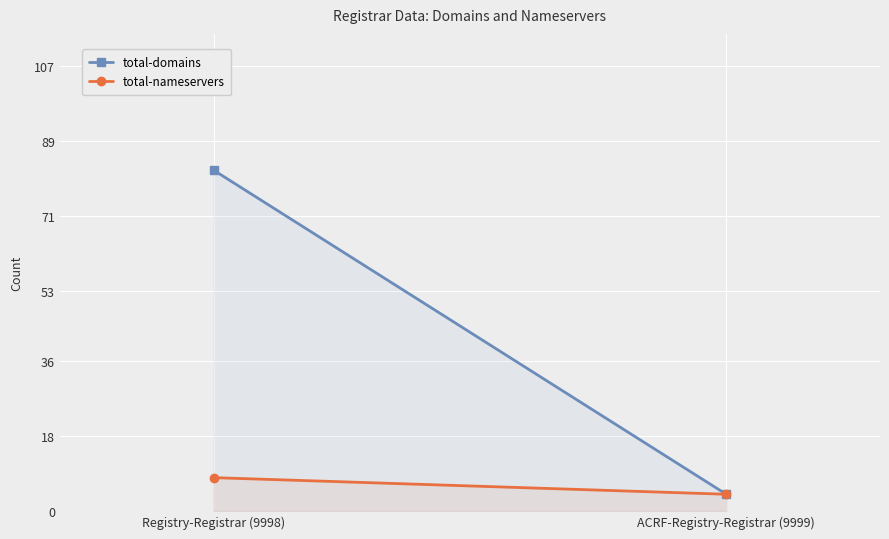

Count the total-nameservers values in the range 4 to 8.

2